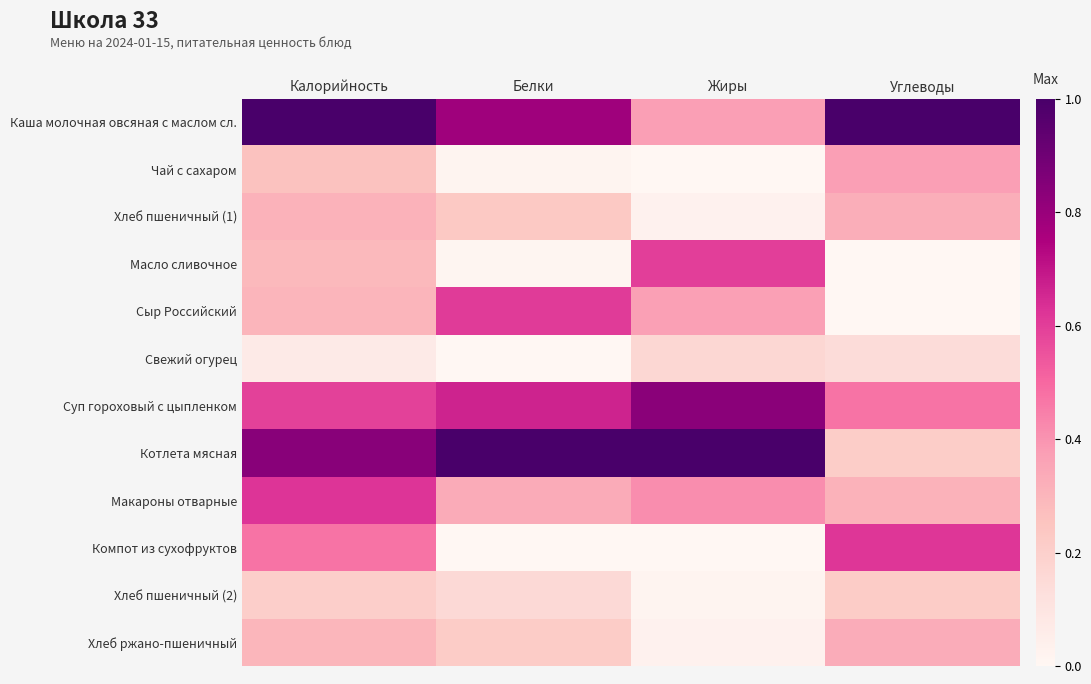

What is the greatest value displayed?

1.0